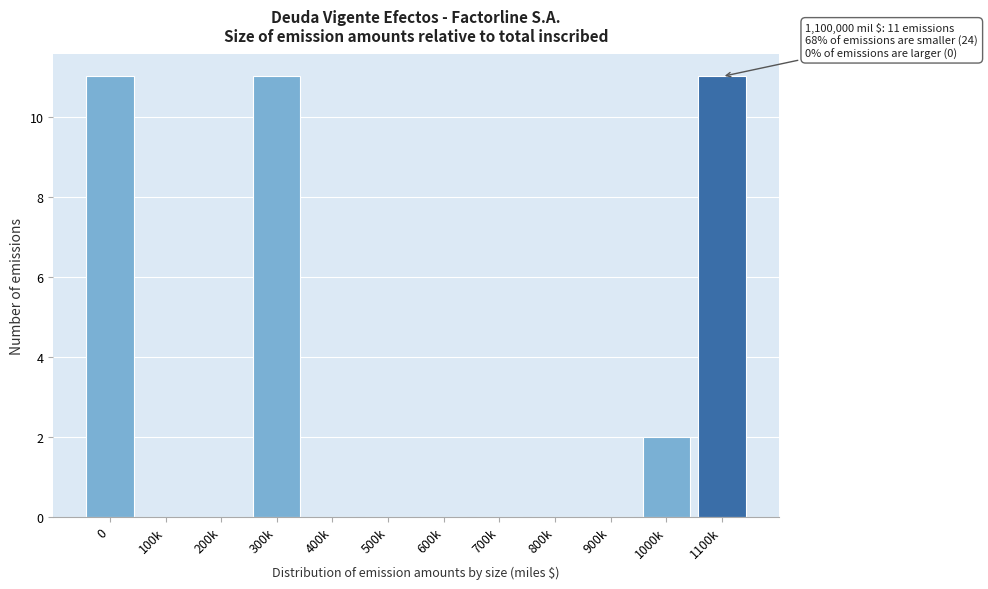

Reading right to left, list all the values displayed in this chart.

1100k=11	1000k=2	900k=0	800k=0	700k=0	600k=0	500k=0	400k=0	300k=11	200k=0	100k=0	0=11